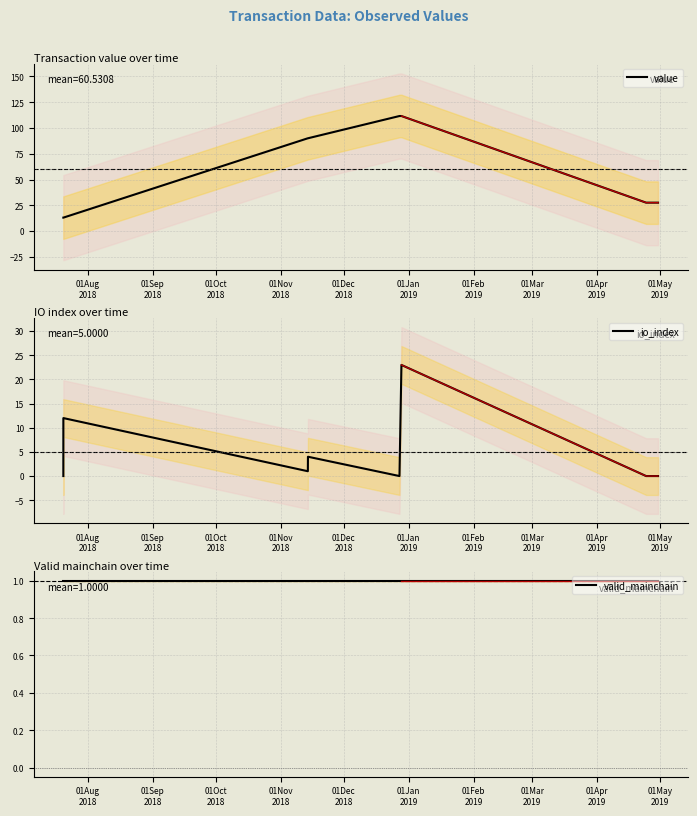

What is the maximum value for value?

111.6